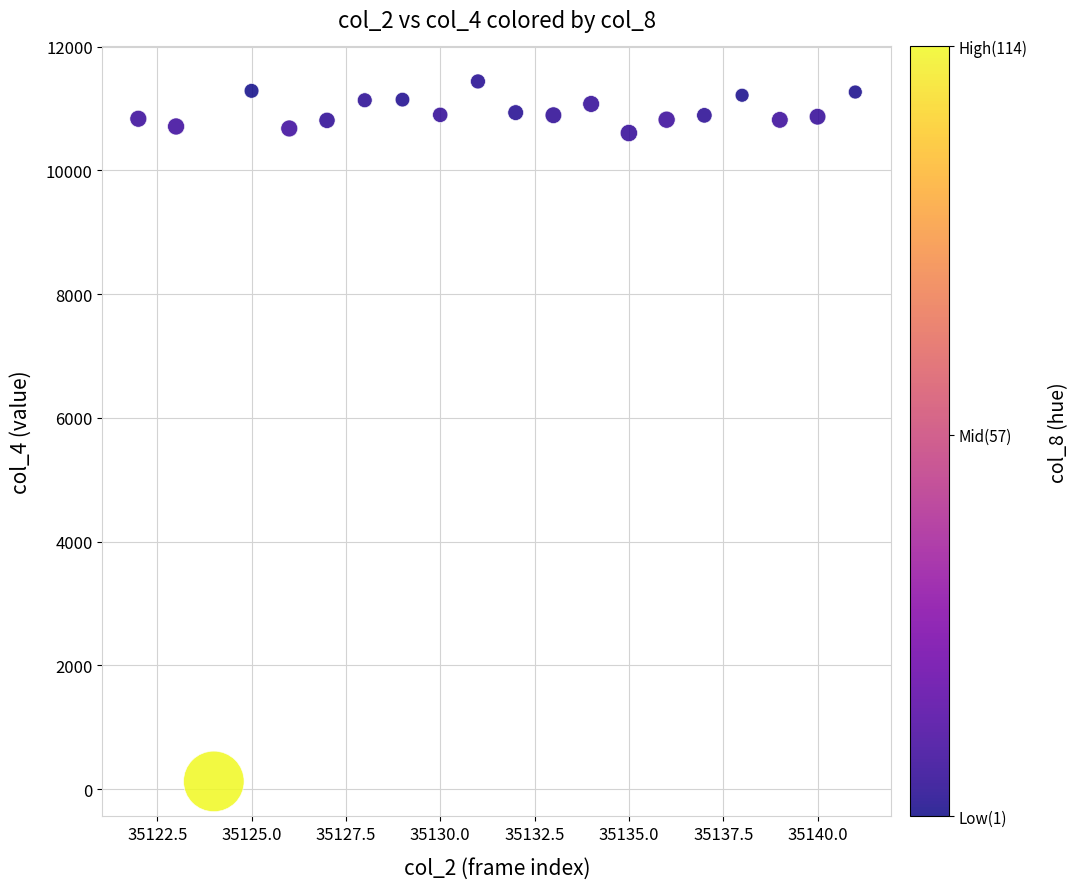

What is the range of X values (max minus min)?

19